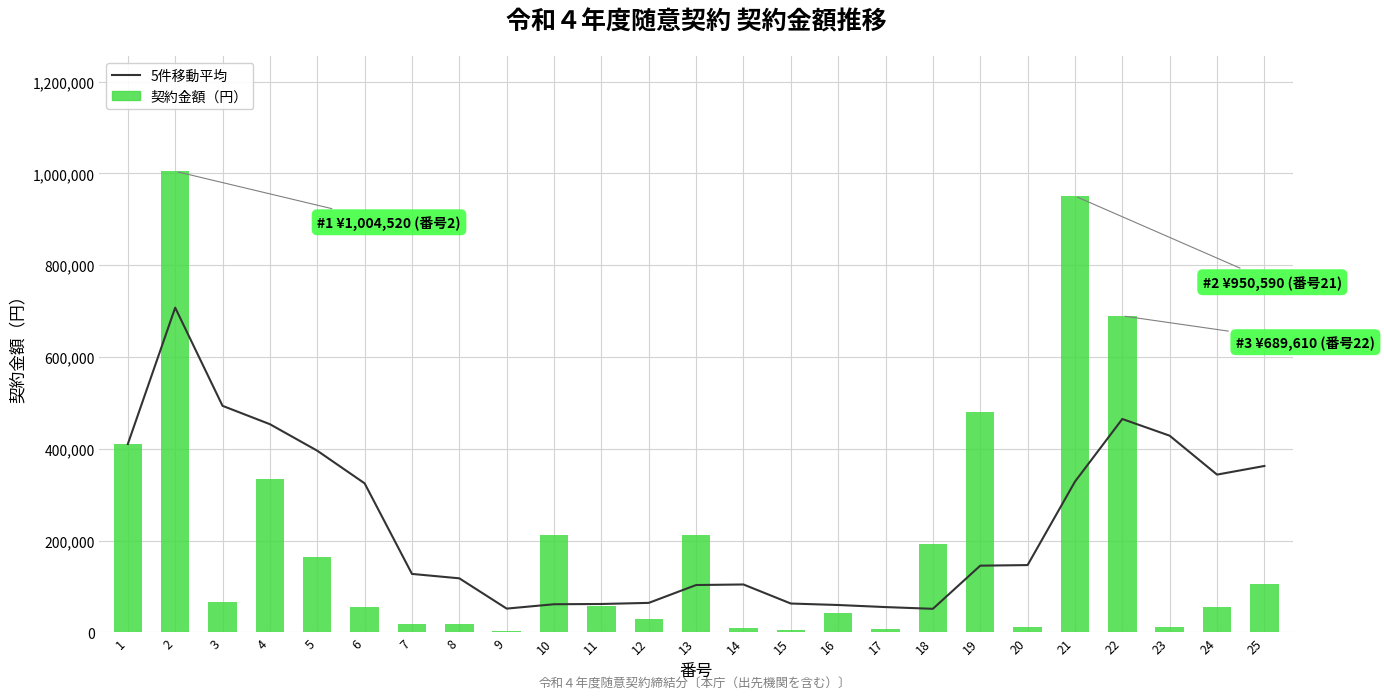

Does the chart contain stacked bars?

No